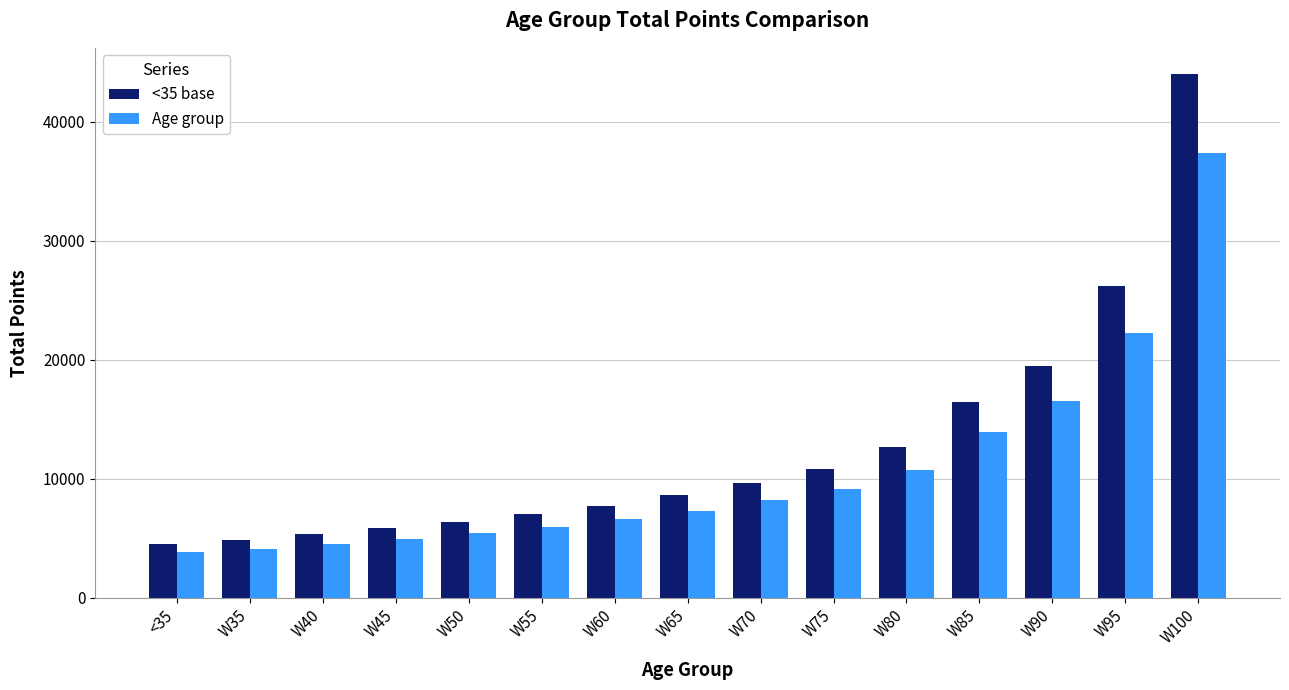

List the series in order of their peak value, highest first.

<35 base, Age group